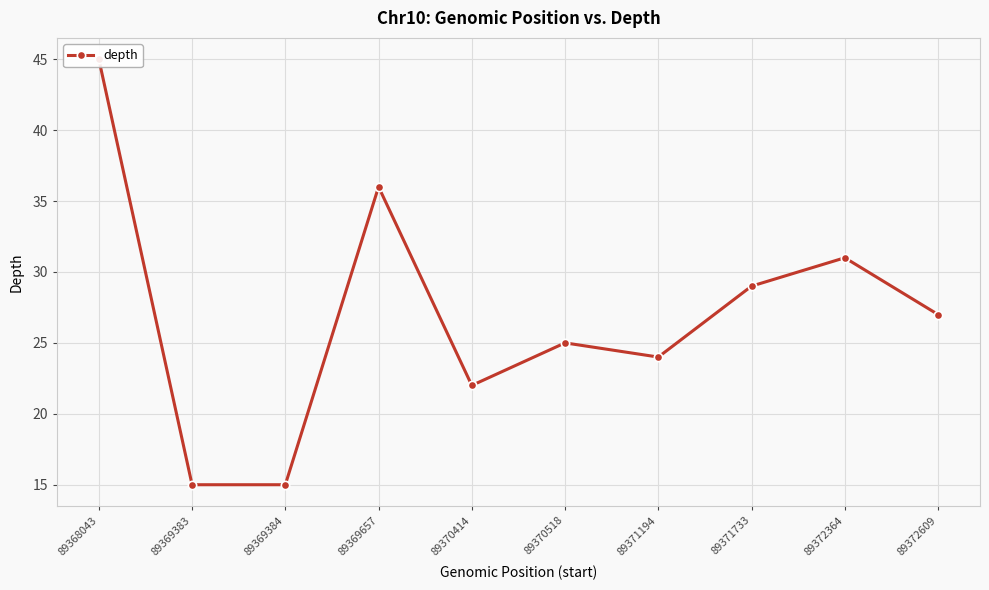

What is the smallest value displayed?

15